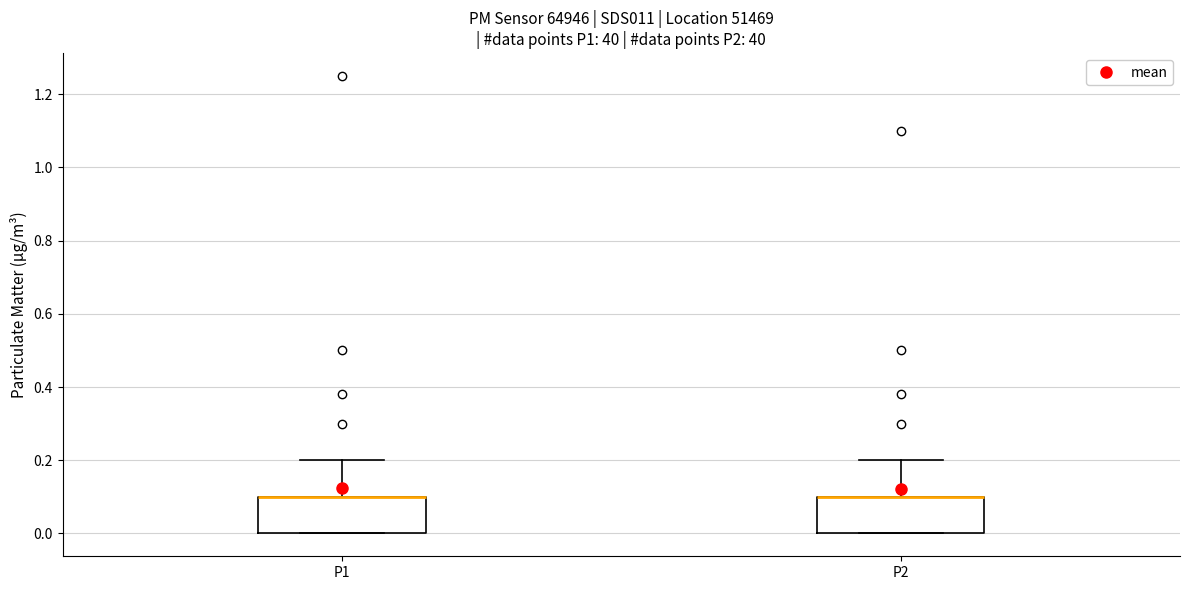

Where is the upper edge of the box for P2 on the y-axis? The values are not printed on the chart, so give them approximately, as read against the axis.

0.1